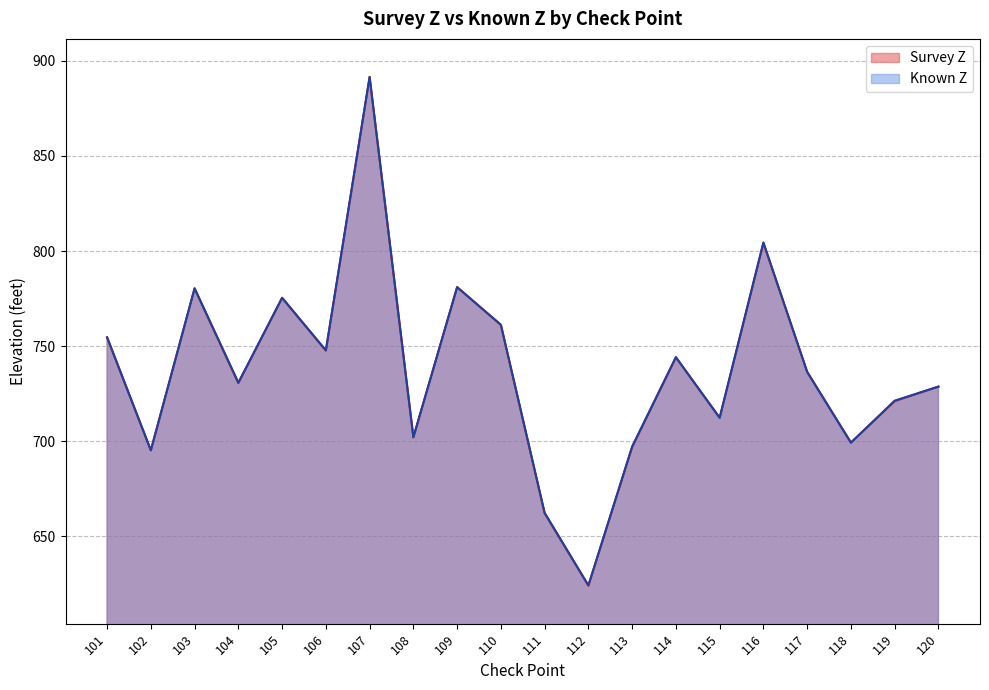

Does the chart have visible grid lines?

Yes